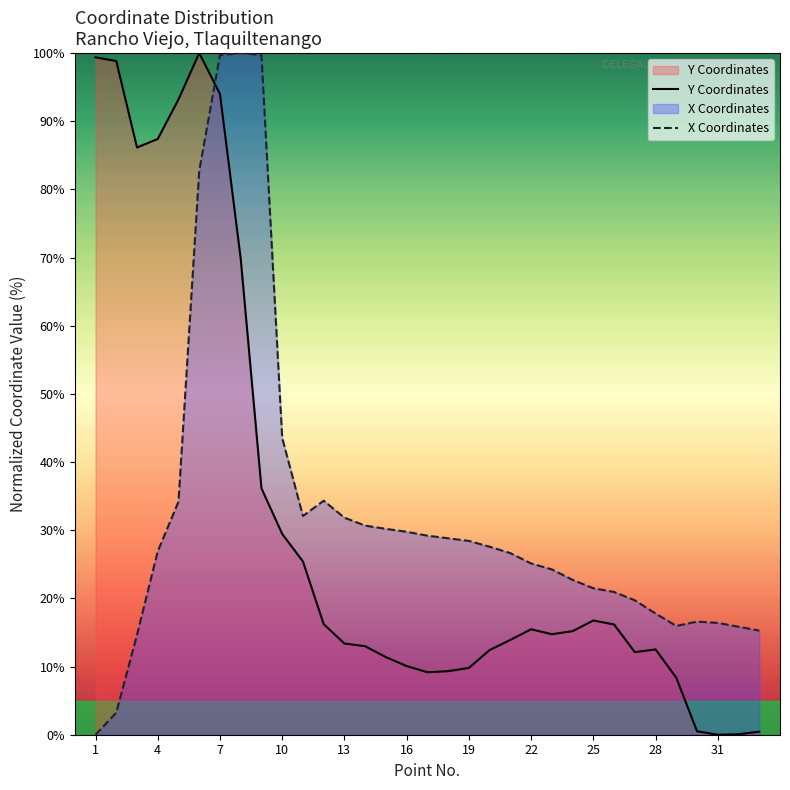

Is it true that X Coordinates equals 11.2 at 25?

False